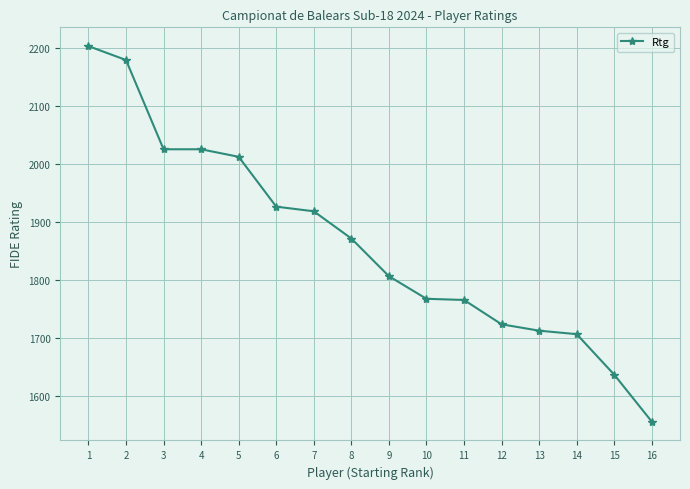

What is the smallest value displayed?

1555